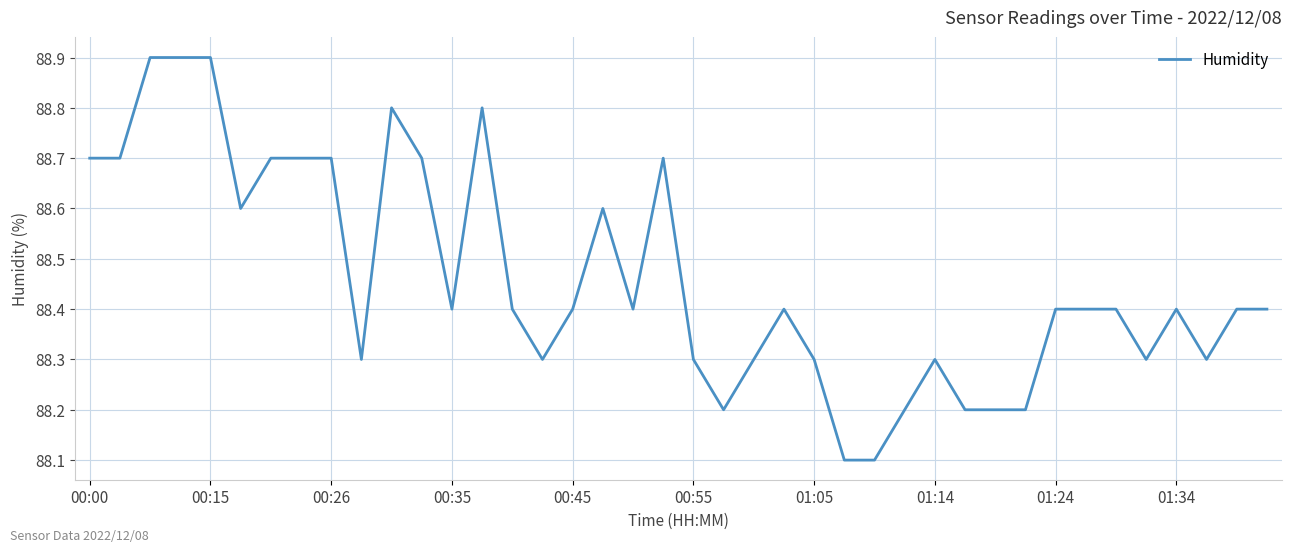

What is the difference between the maximum and minimum values?

0.8